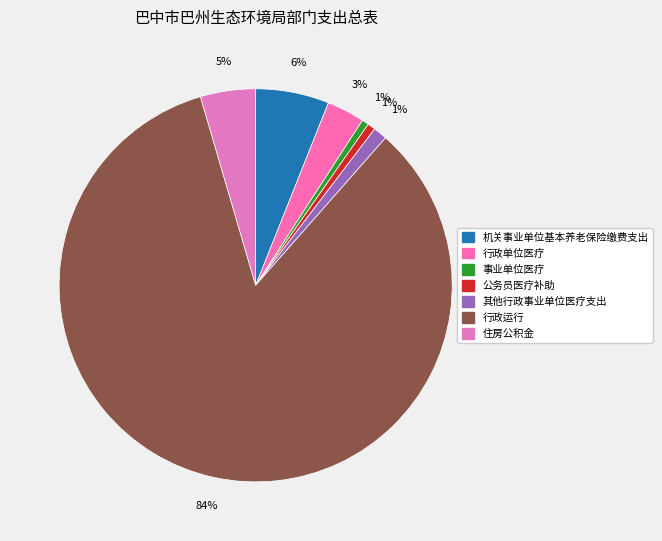

To the nearest percent, what is the combined percentage of 事业单位医疗 and 其他行政事业单位医疗支出?

2%